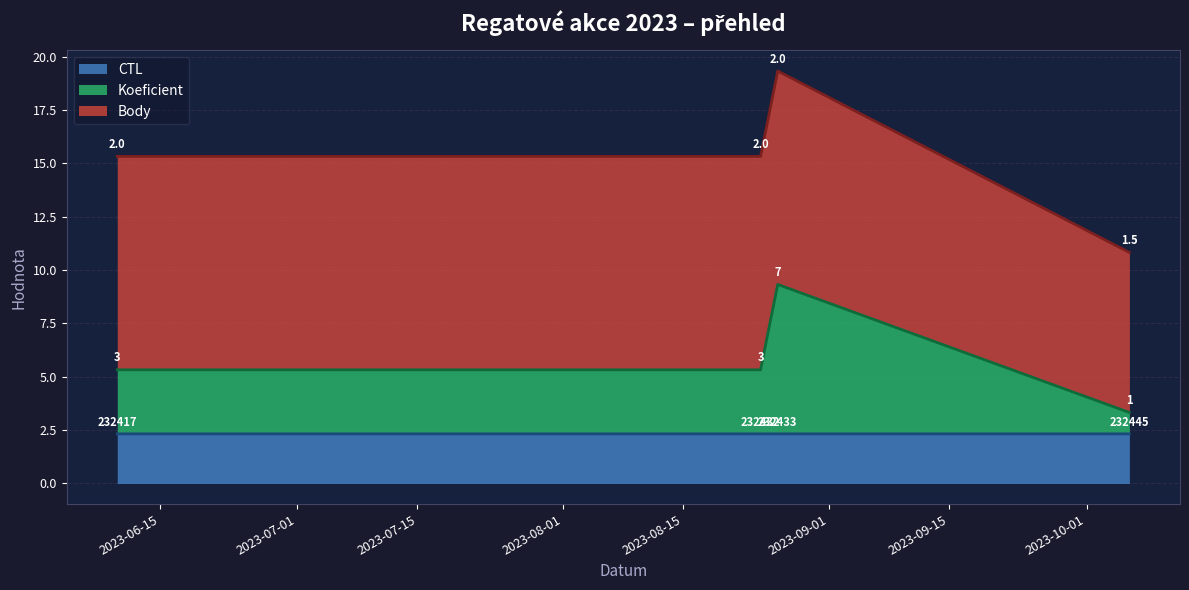

What position from the left is 2023-06-10?

1